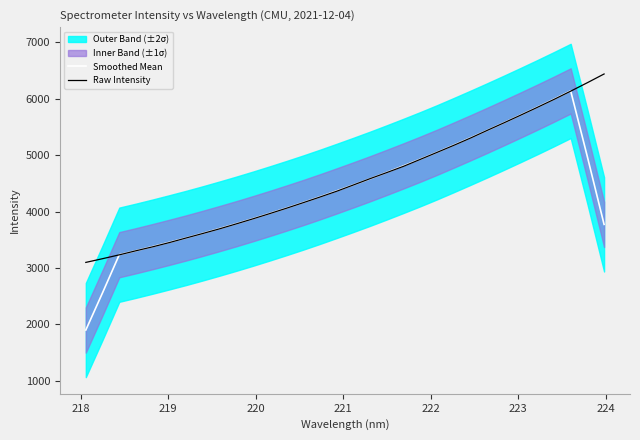

What is the lowest value of the Smoothed Mean series?

1899.4